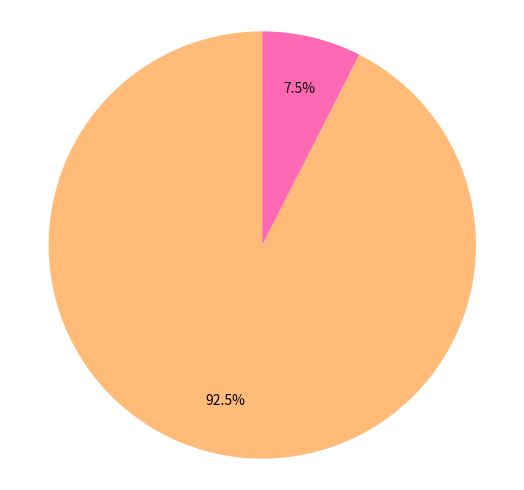

What is the largest slice in the pie chart?

Regular (io_index=37)